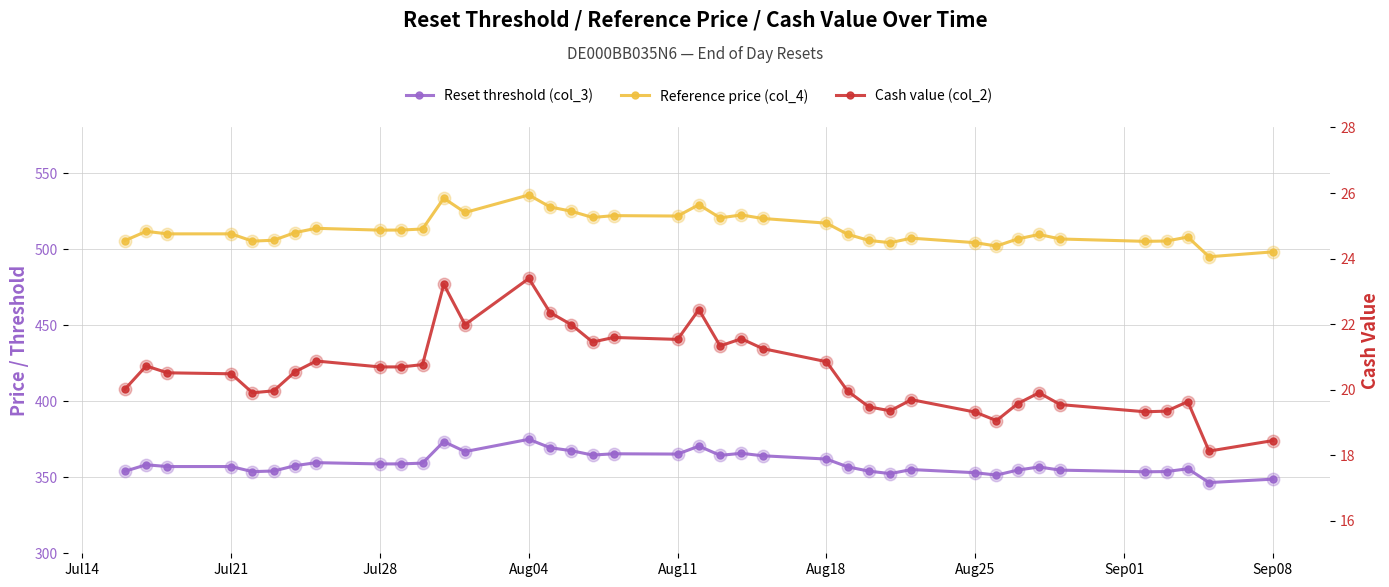

What is the difference between the maximum and second lowest values in the Reference price (col_4) series?

37.4